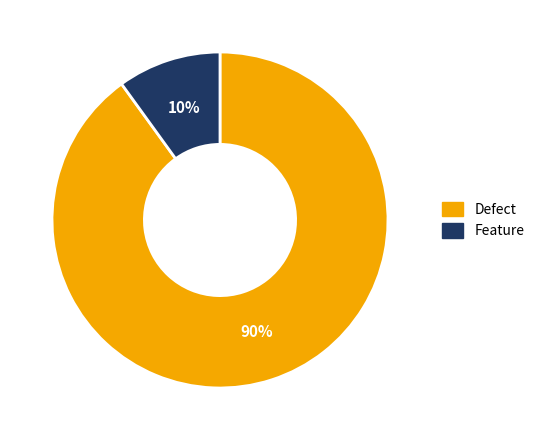

What is the smallest slice in the pie chart?

Feature